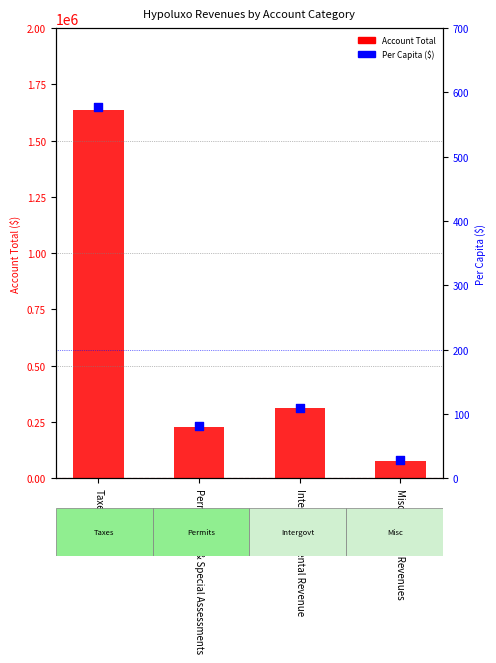

Is the value of Account Total at Miscellaneous Revenues greater than the value of Per Capita ($) at Taxes?

Yes